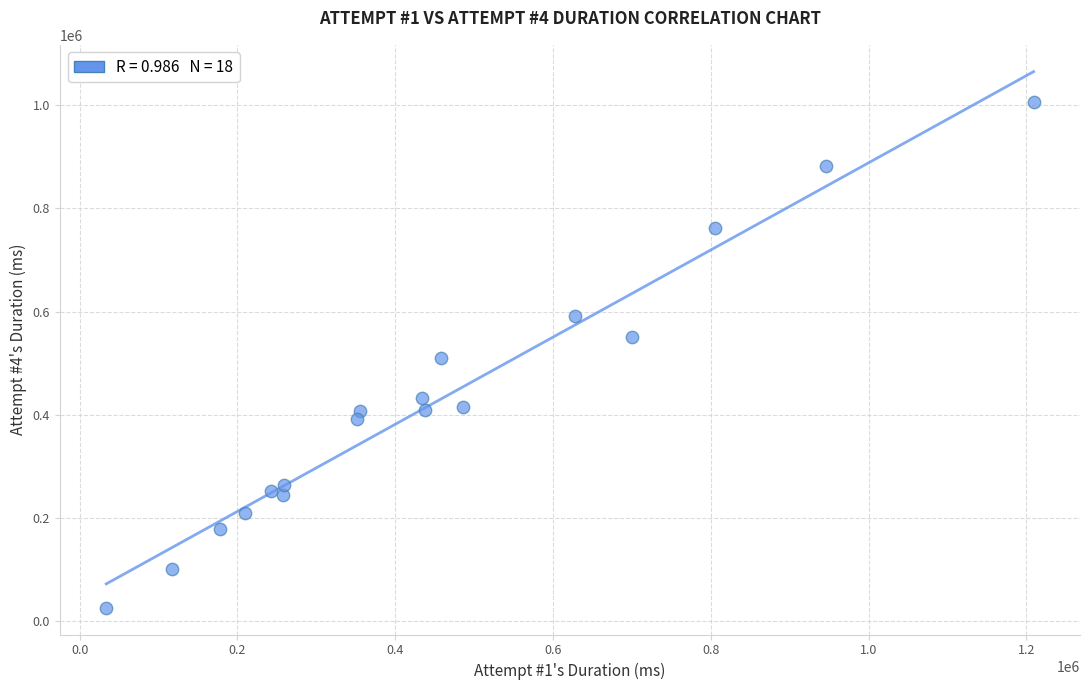

What is the range of Y values (max minus min)?

979934